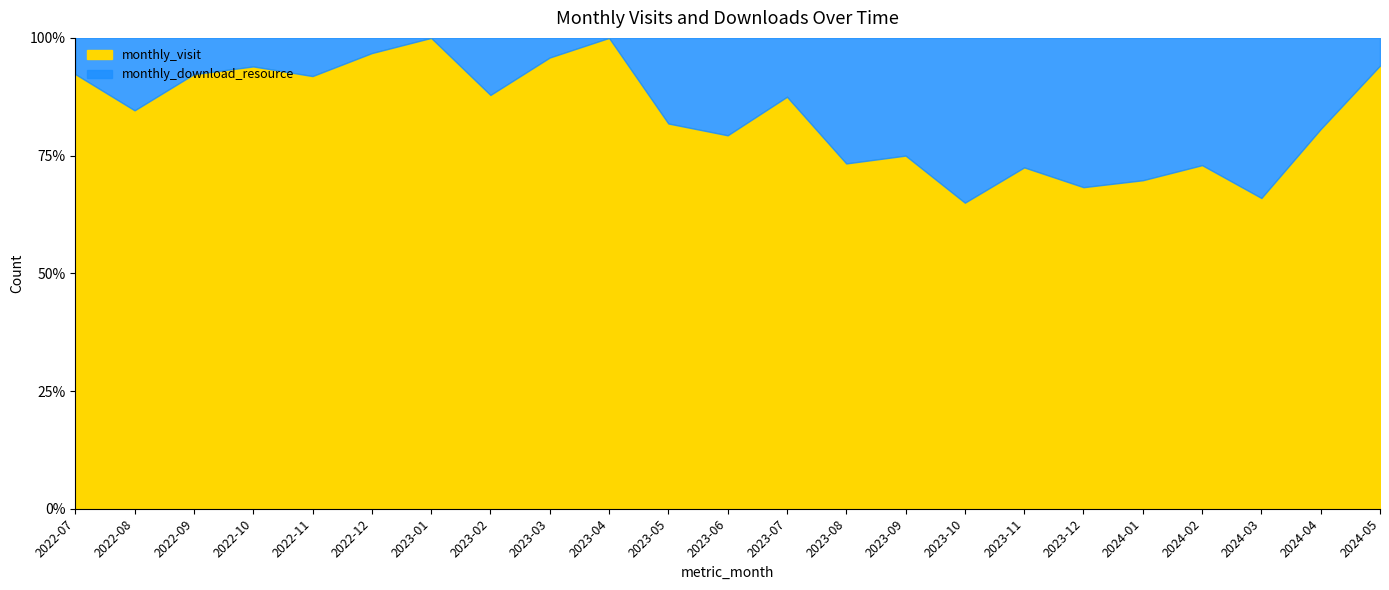

Reading left to right, extract all data points from this chart.

monthly_visit: 12	11	24	31	34	30	29	29	23	25	27	23	35	33	27	26	29	28	30	27	33	25	16
monthly_download_resource: 1	2	2	2	3	1	0	4	1	0	6	6	5	12	9	14	11	13	13	10	17	6	1